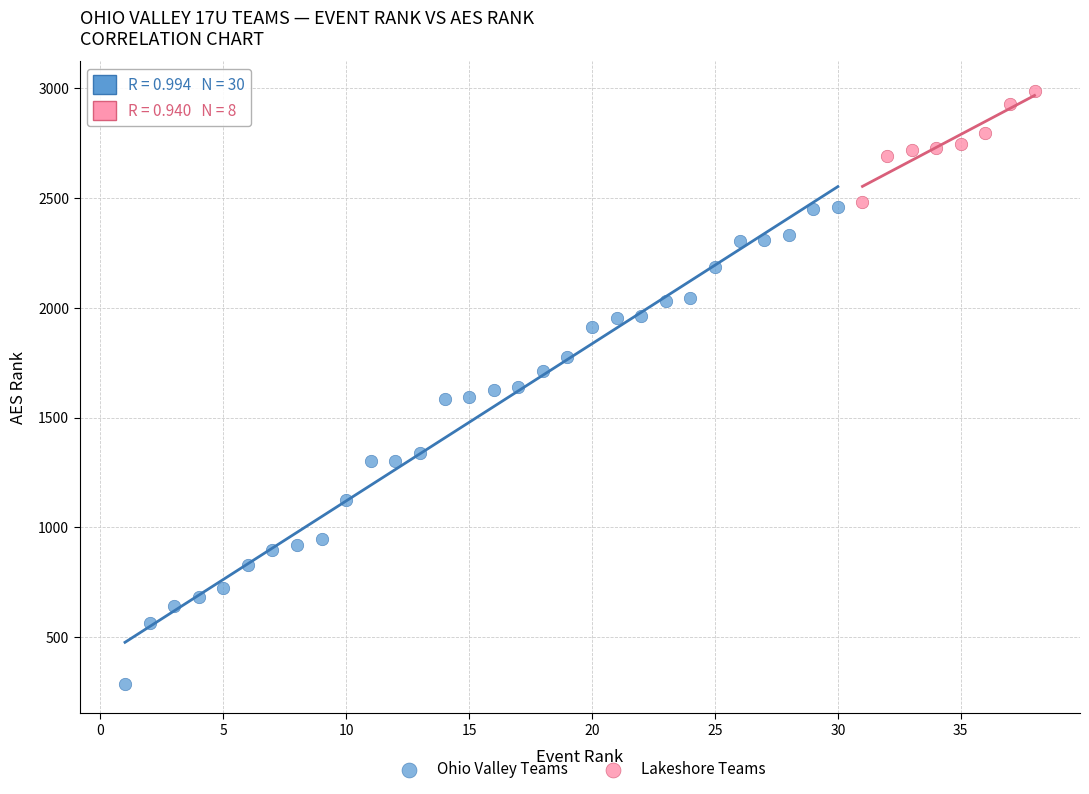

Which series contains the highest Y value?

Lakeshore Teams